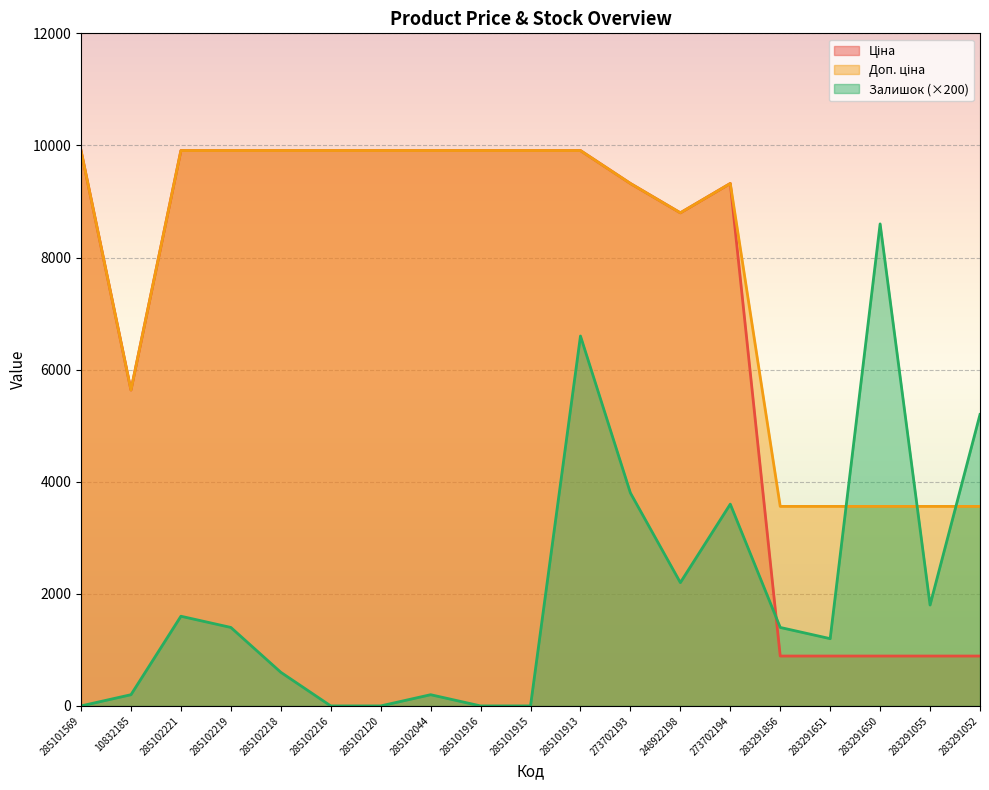

What is the difference between the highest and lowest values at 285101569?

9908.5